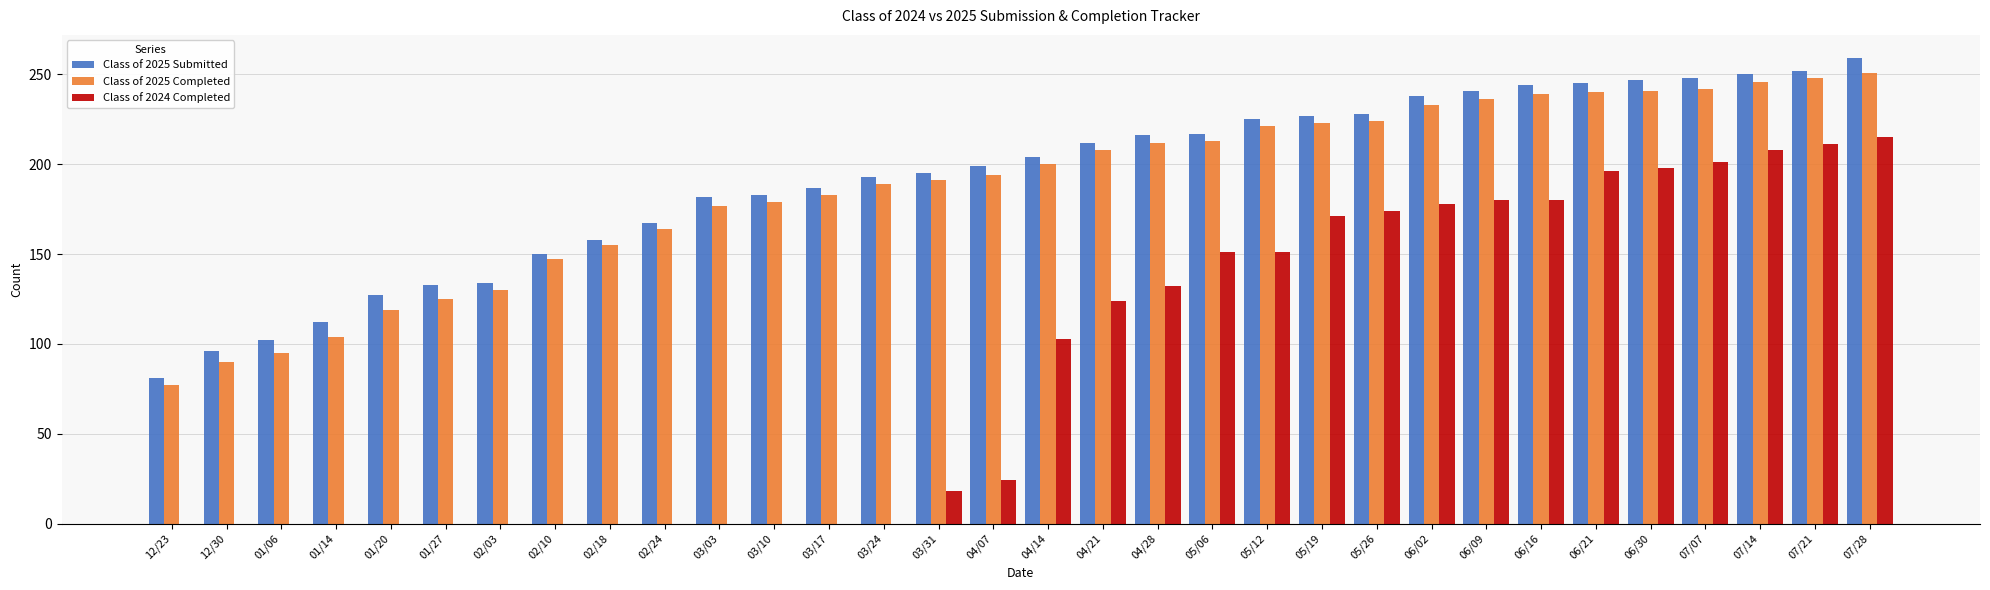

What are all the series names shown in the legend?

Class of 2025 Submitted, Class of 2025 Completed, Class of 2024 Completed